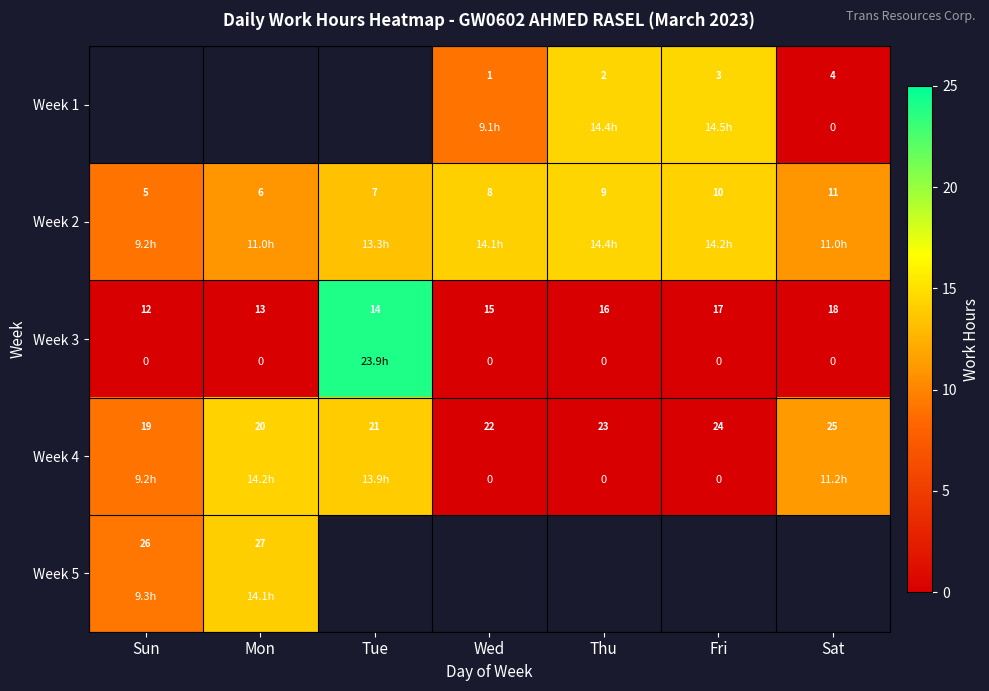

What is the difference between the highest and lowest values at Sat?

11.2